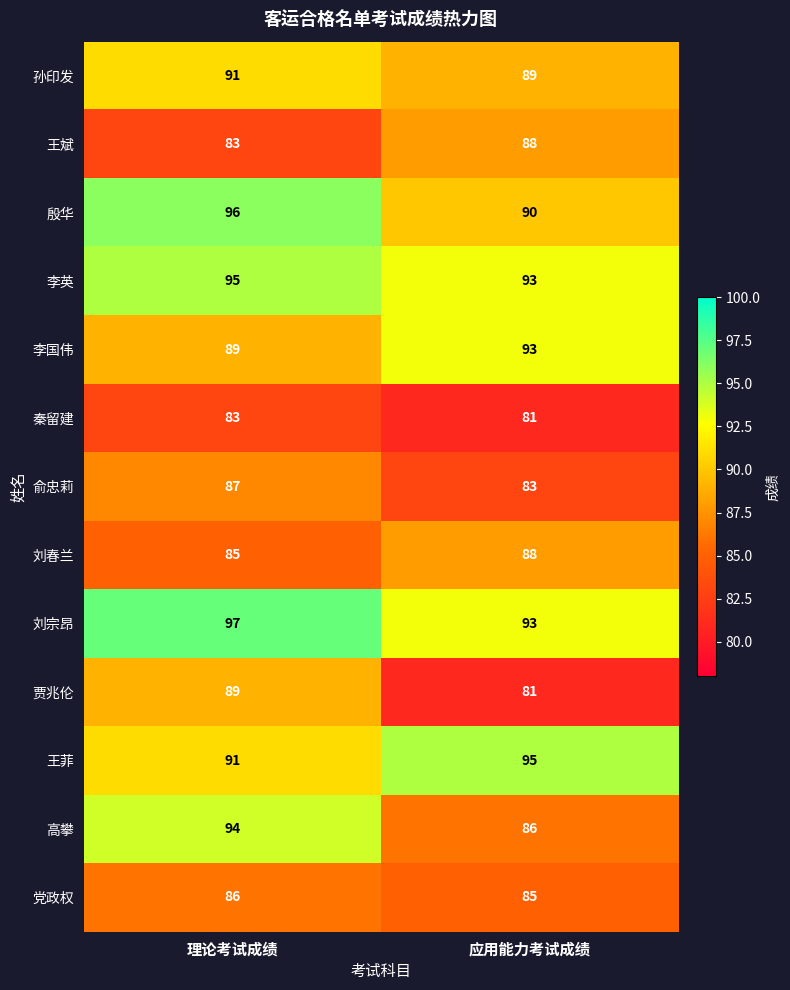

The value of 李英 at 理论考试成绩 is 95. True or false?

True